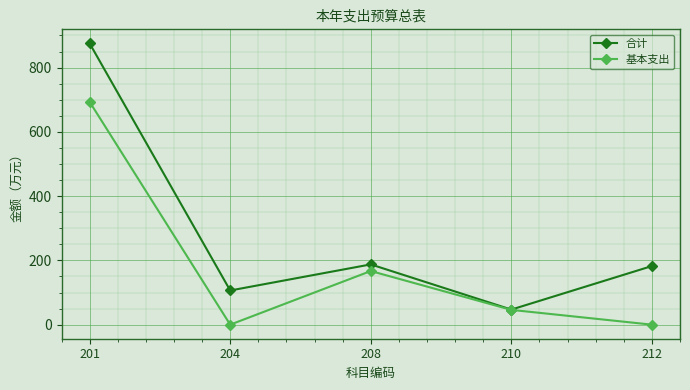

Is it true that 合计 equals 83.6 at 210?

False